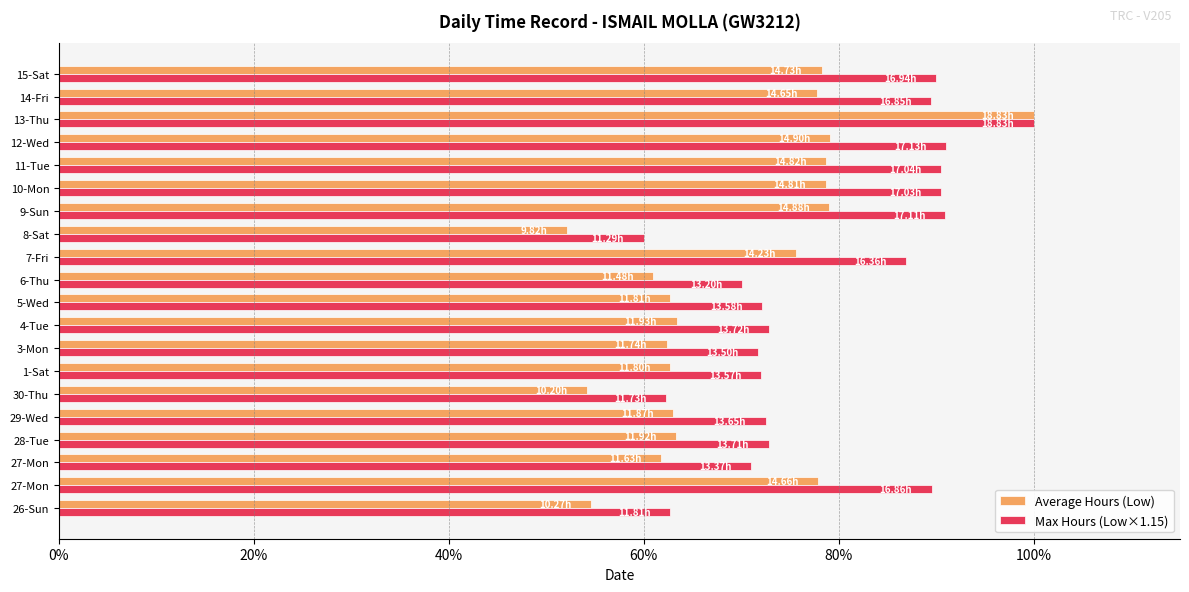

List the series in order of their peak value, lowest first.

Average Hours (Low), Max Hours (Low×1.15)